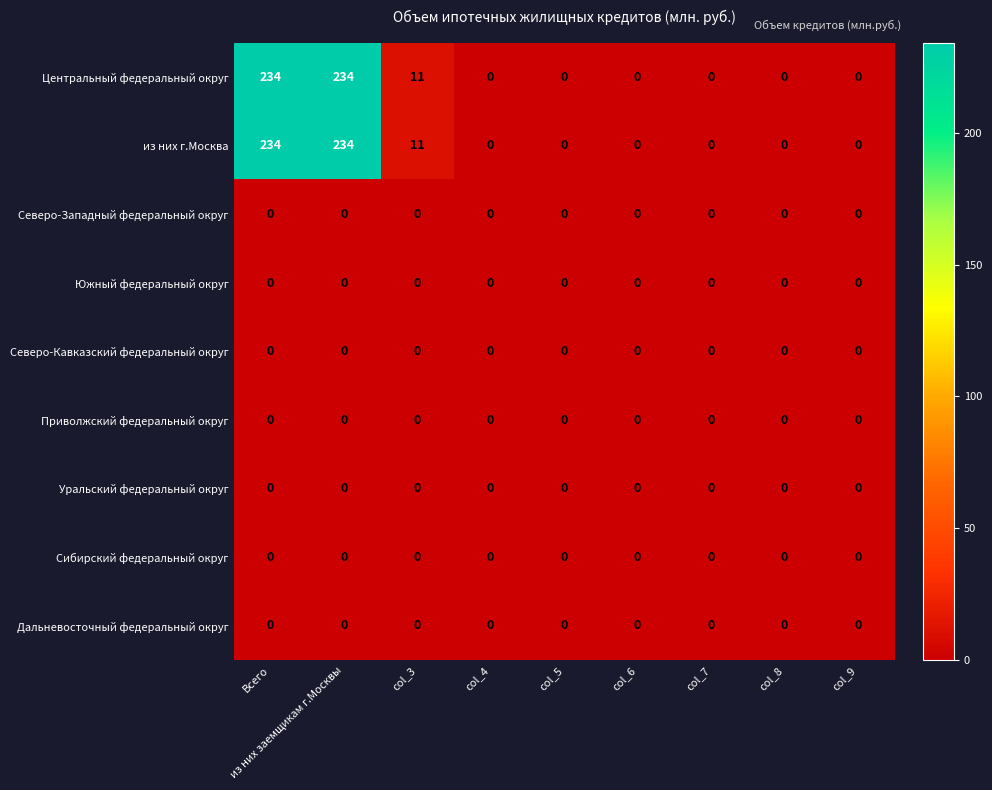

What is the spread (max minus min) of values at из них заемщикам г.Москвы?

234